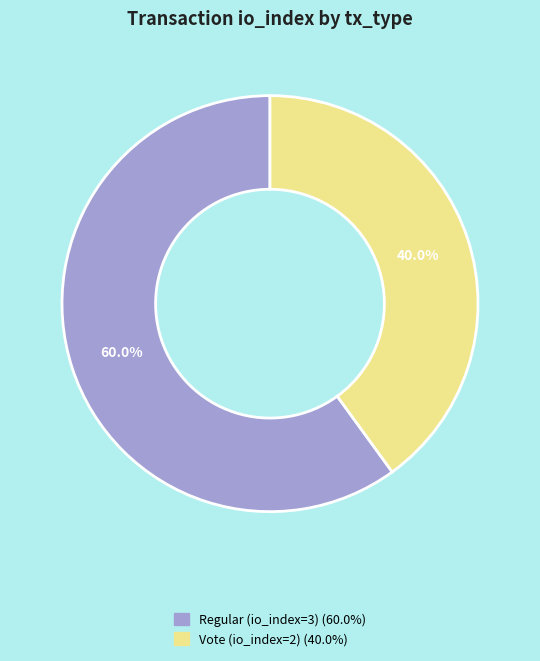

True or false: Vote (io_index=2) accounts for 40% of the total.

True